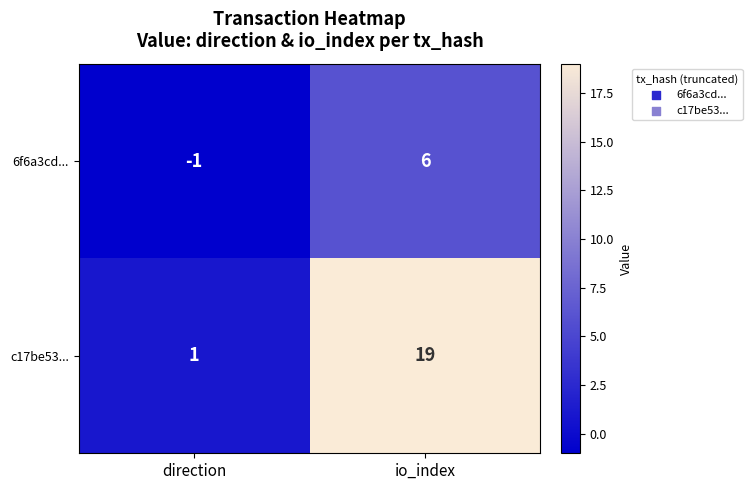

What is the spread (max minus min) of values at io_index?

13